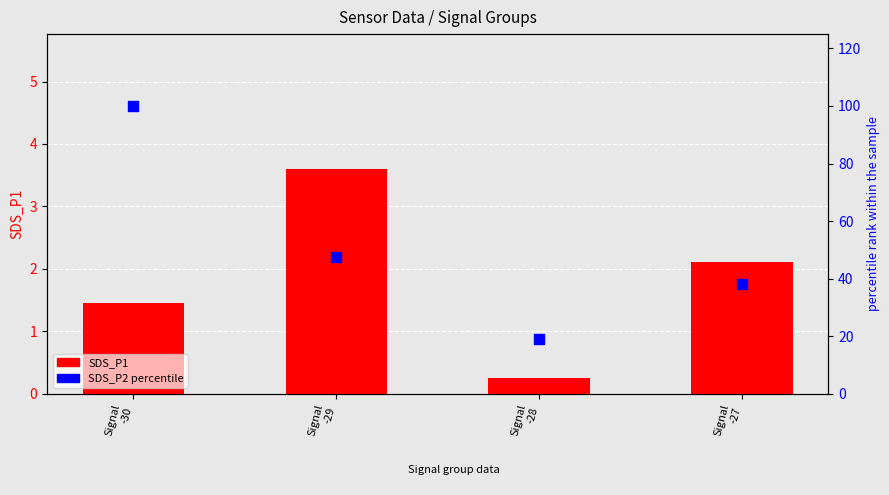

Which series has the largest total across all categories?

SDS_P2 percentile